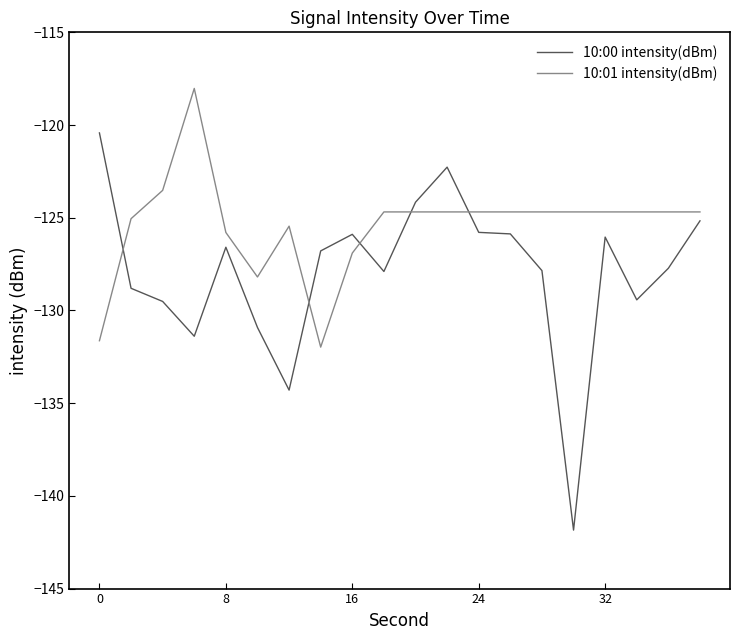

Is this an area chart (filled region under the line)?

No